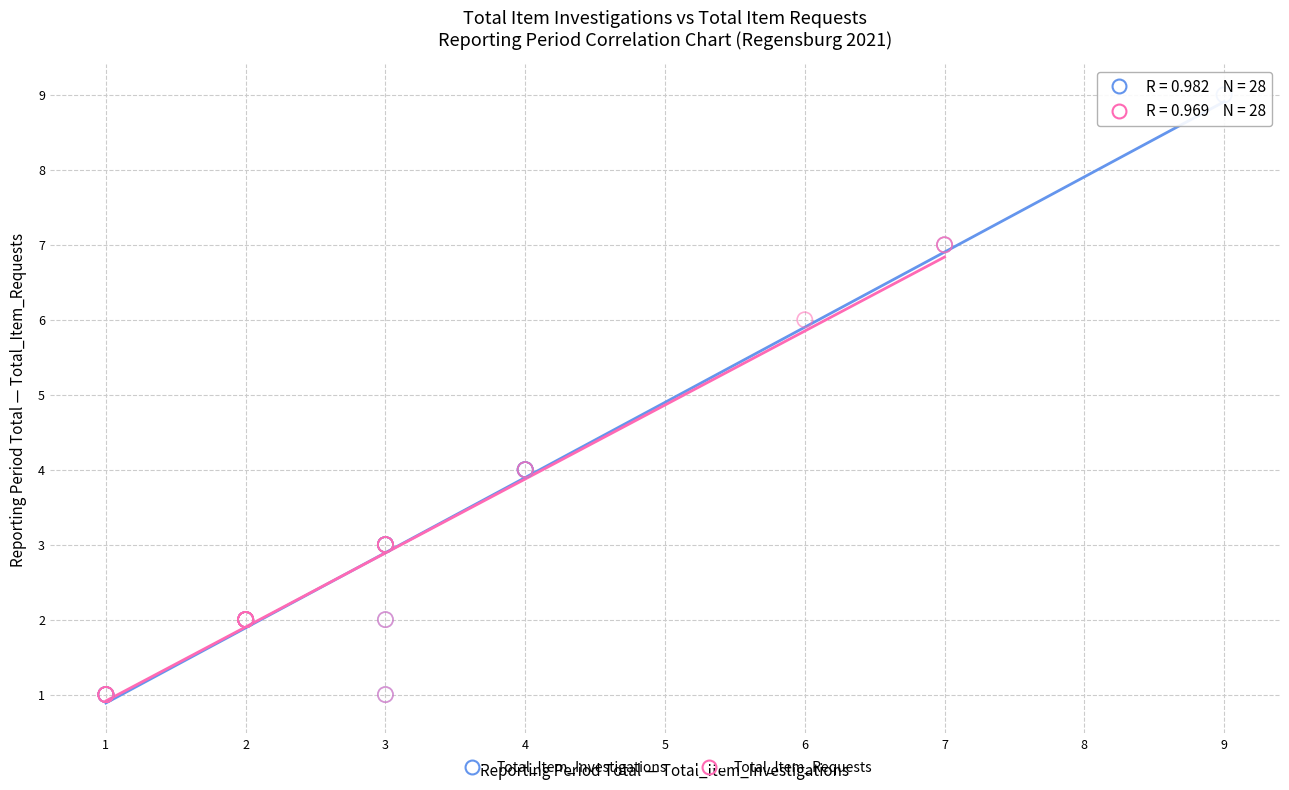

Which series contains the highest Y value?

Total_Item_Investigations